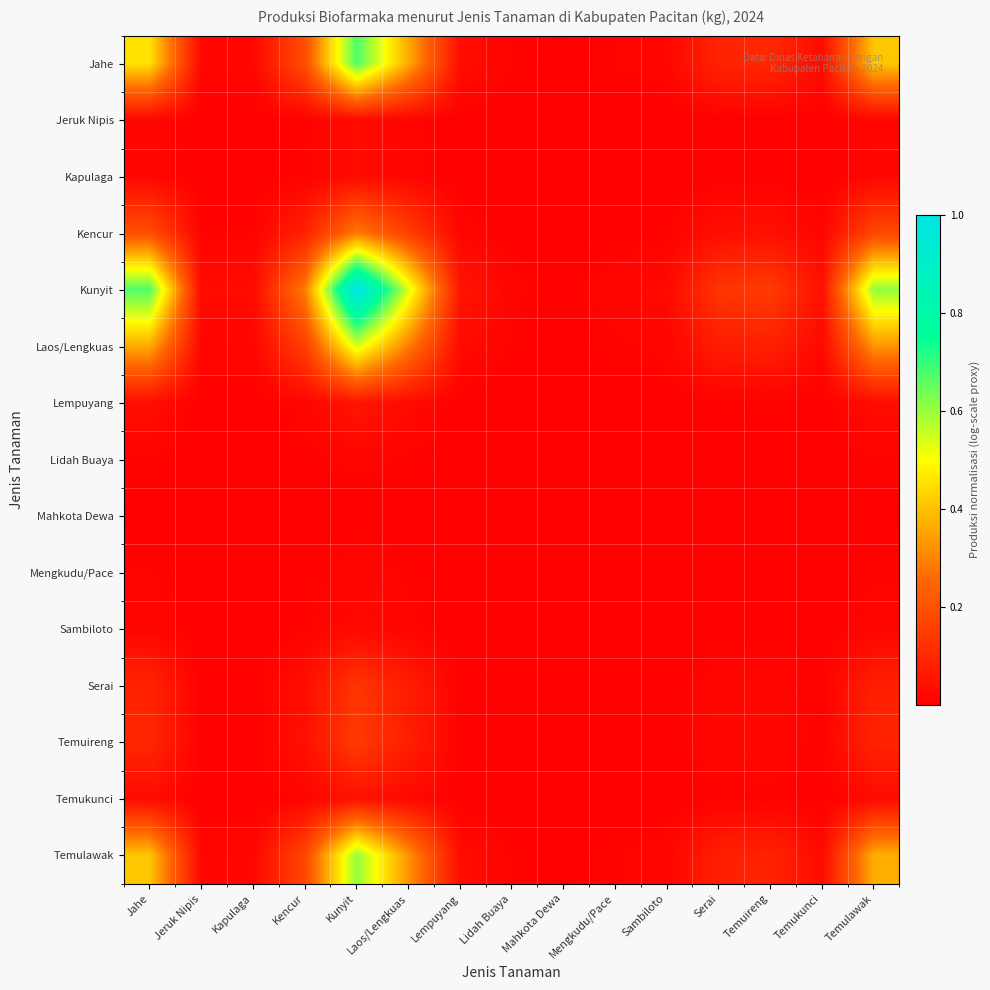

Which series has the largest total across all categories?

Kunyit